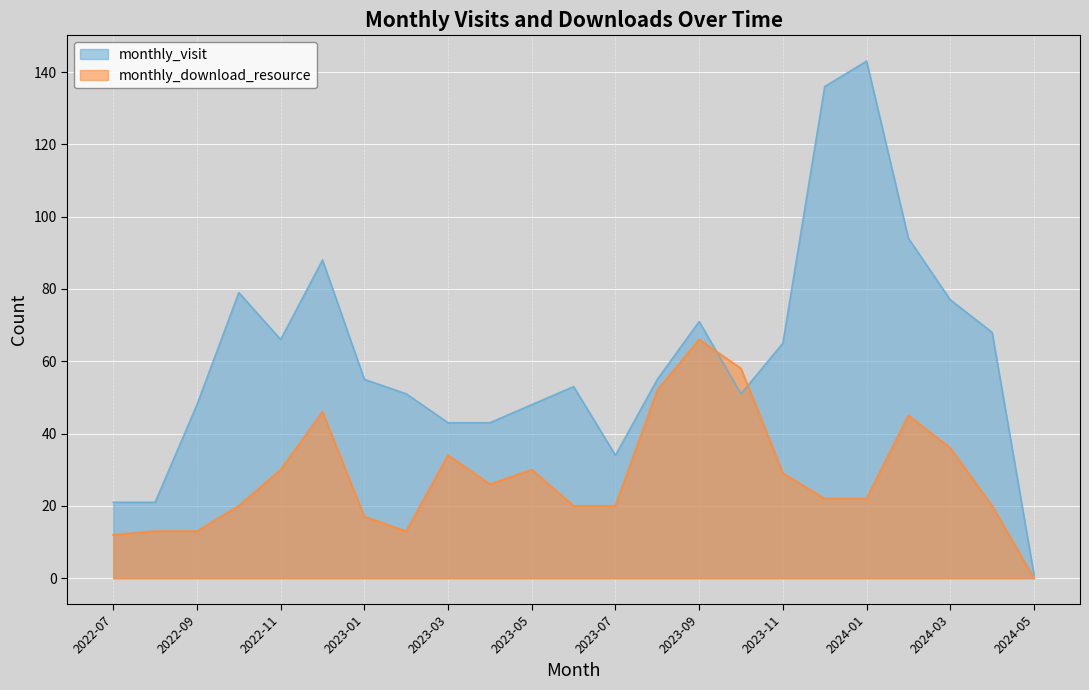

At which category does monthly_visit reach its first local peak?

2022-10